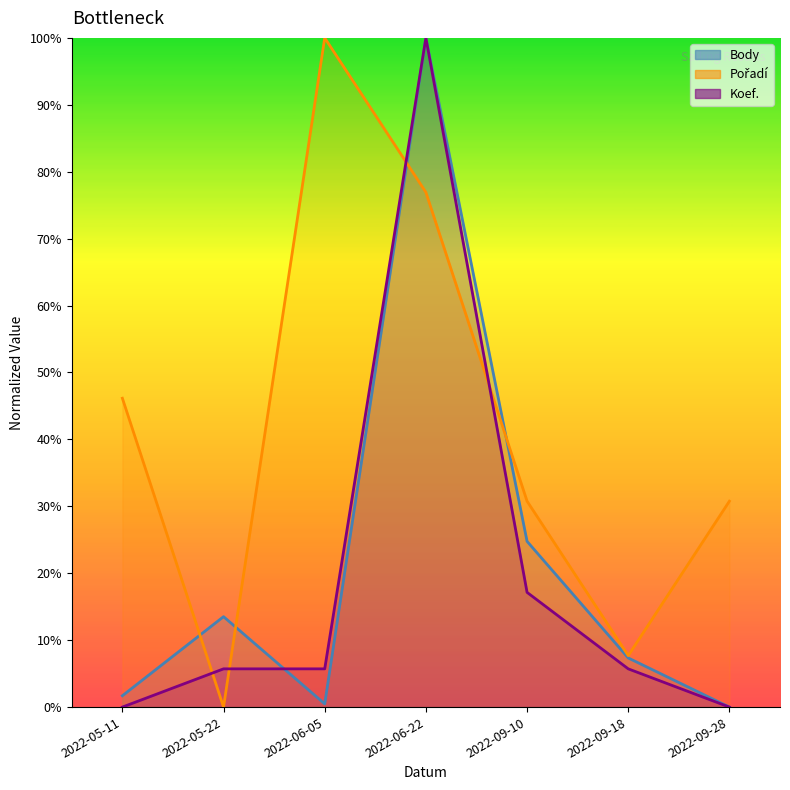

Reading left to right, transcribe all the data shown in this chart.

Body: 2022-05-11=0.0	2022-05-22=0.1	2022-06-05=0.0	2022-06-22=1.0	2022-09-10=0.2	2022-09-18=0.1	2022-09-28=0.0
Pořadí: 2022-05-11=0.5	2022-05-22=0.0	2022-06-05=1.0	2022-06-22=0.8	2022-09-10=0.3	2022-09-18=0.1	2022-09-28=0.3
Koef.: 2022-05-11=0.0	2022-05-22=0.1	2022-06-05=0.1	2022-06-22=1.0	2022-09-10=0.2	2022-09-18=0.1	2022-09-28=0.0